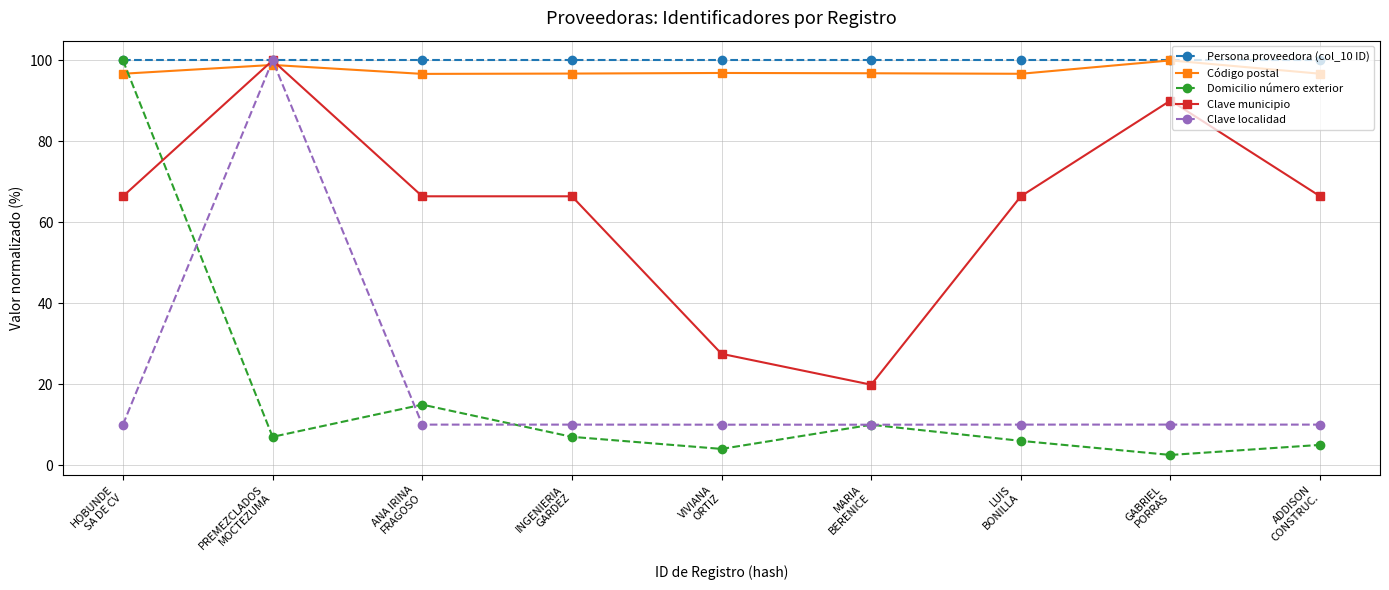

What value does the Código postal series have at MARIA
BERENICE?

96.8